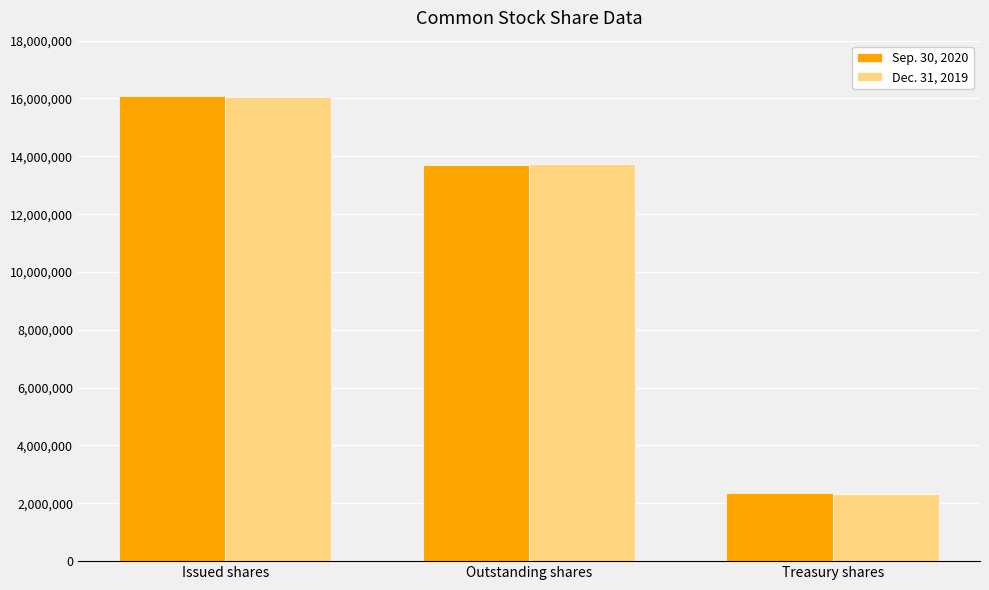

Count the number of categories in the chart.

3